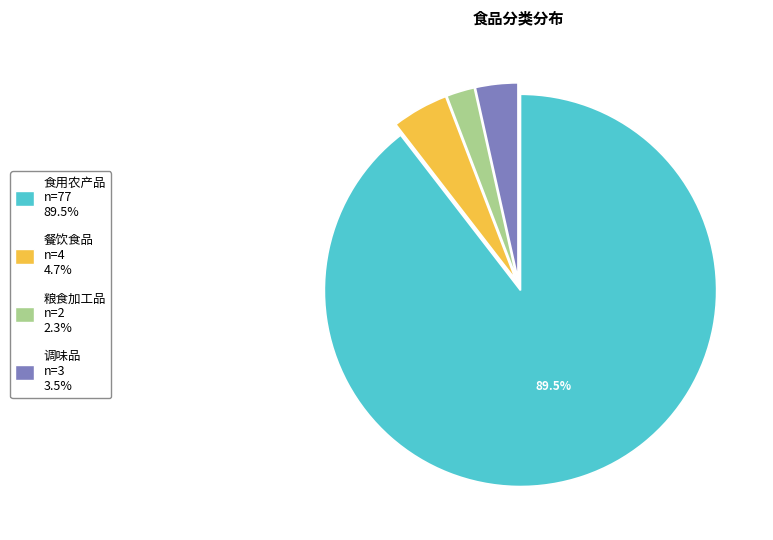

Which has a higher value, 餐饮食品 or 食用农产品?

食用农产品